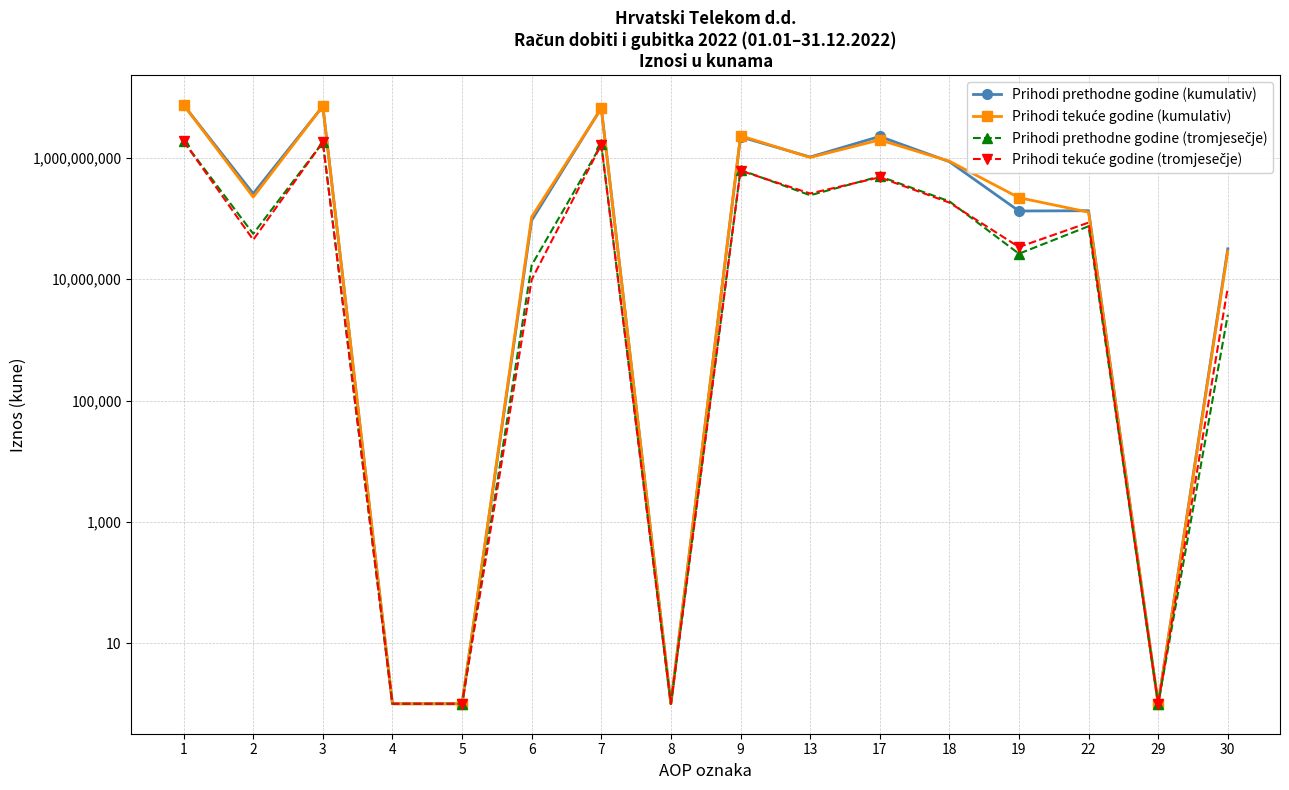

What is the approximate value of Prihodi prethodne godine (kumulativ) at 17?

2266421571